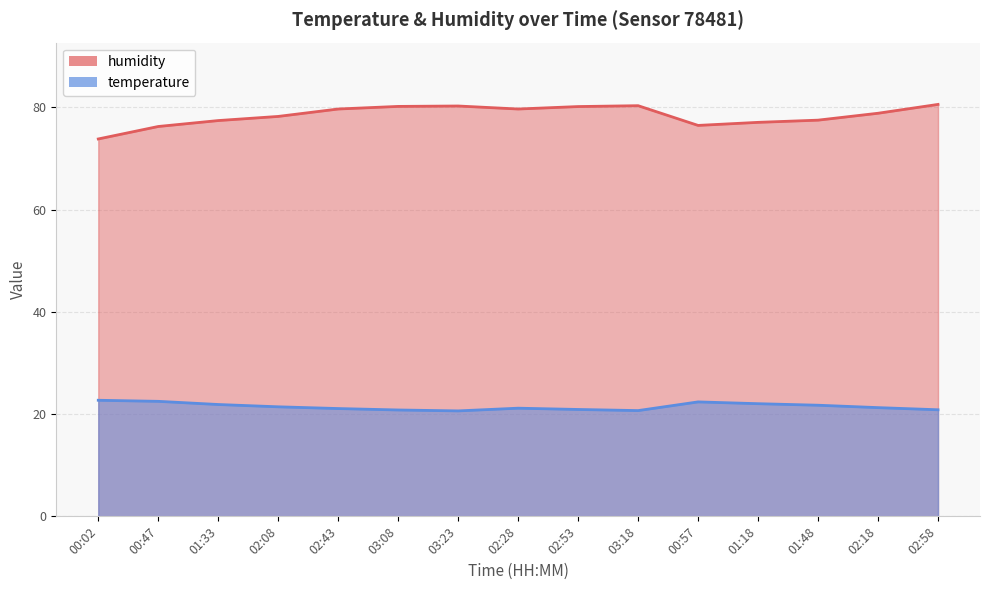

Rank the series by their maximum value, from lowest to highest.

temperature, humidity